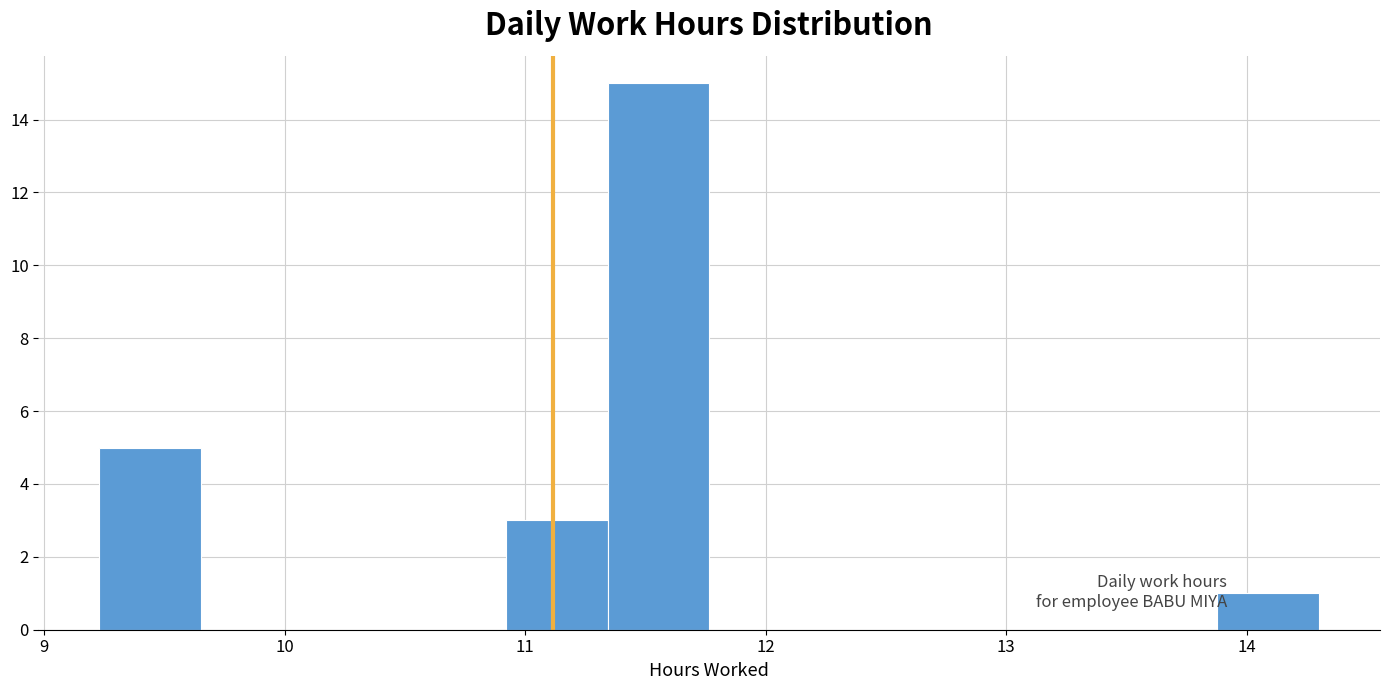

Reading left to right, transcribe this chart: for each bar, give the range it covers on the x-axis and its height. Neither the bar edges nor the heights are printed on the chart, so give them approximately, as read against the axes.

9.2 to 9.7: 5
9.7 to 10.1: 0
10.1 to 10.5: 0
10.5 to 10.9: 0
10.9 to 11.3: 3
11.3 to 11.8: 15
11.8 to 12.2: 0
12.2 to 12.6: 0
12.6 to 13.0: 0
13.0 to 13.5: 0
13.5 to 13.9: 0
13.9 to 14.3: 1